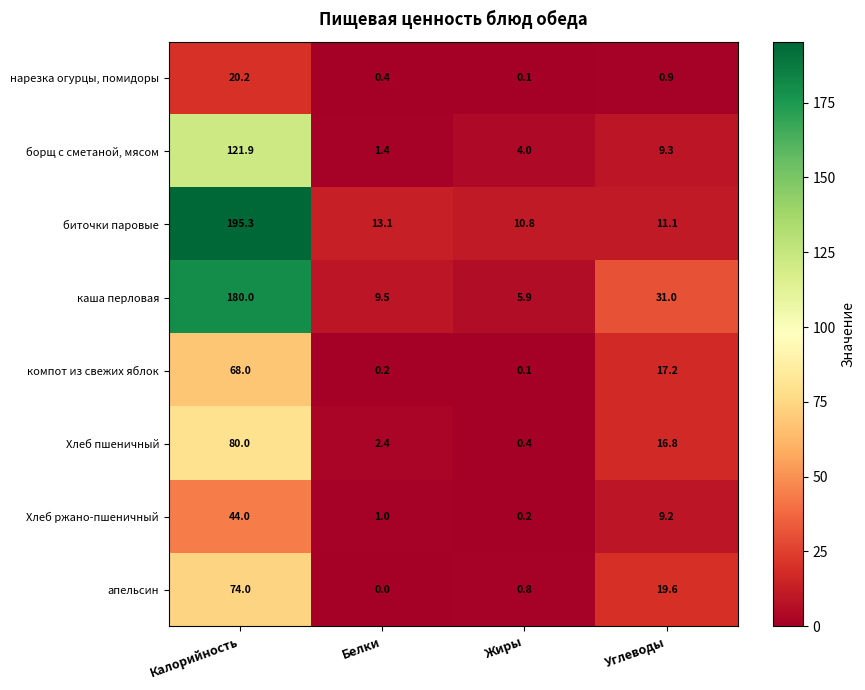

What is the average value of the компот из свежих яблок series?

21.4